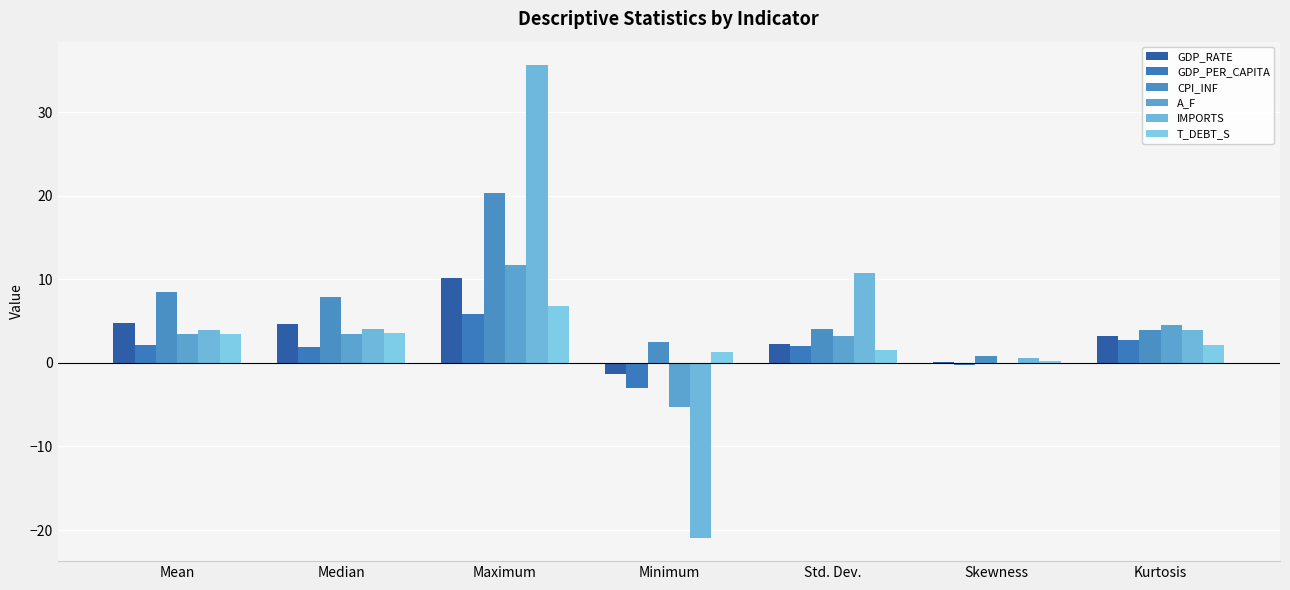

What is the value of the A_F bar at the 1st from the left?

3.5